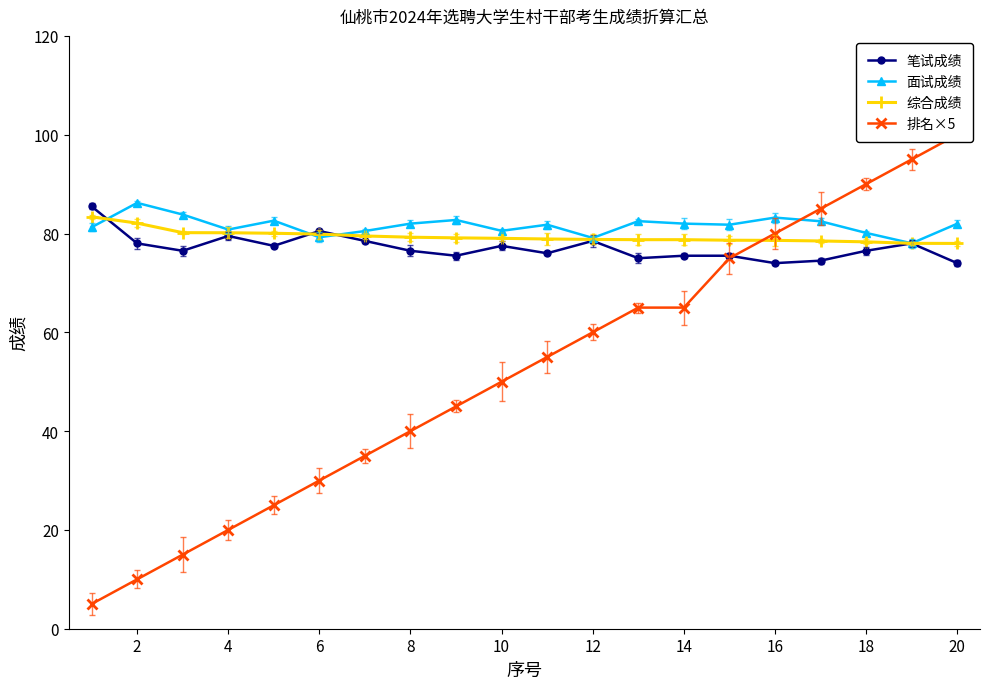

The 笔试成绩 series shows 42.9 at 20. True or false?

False